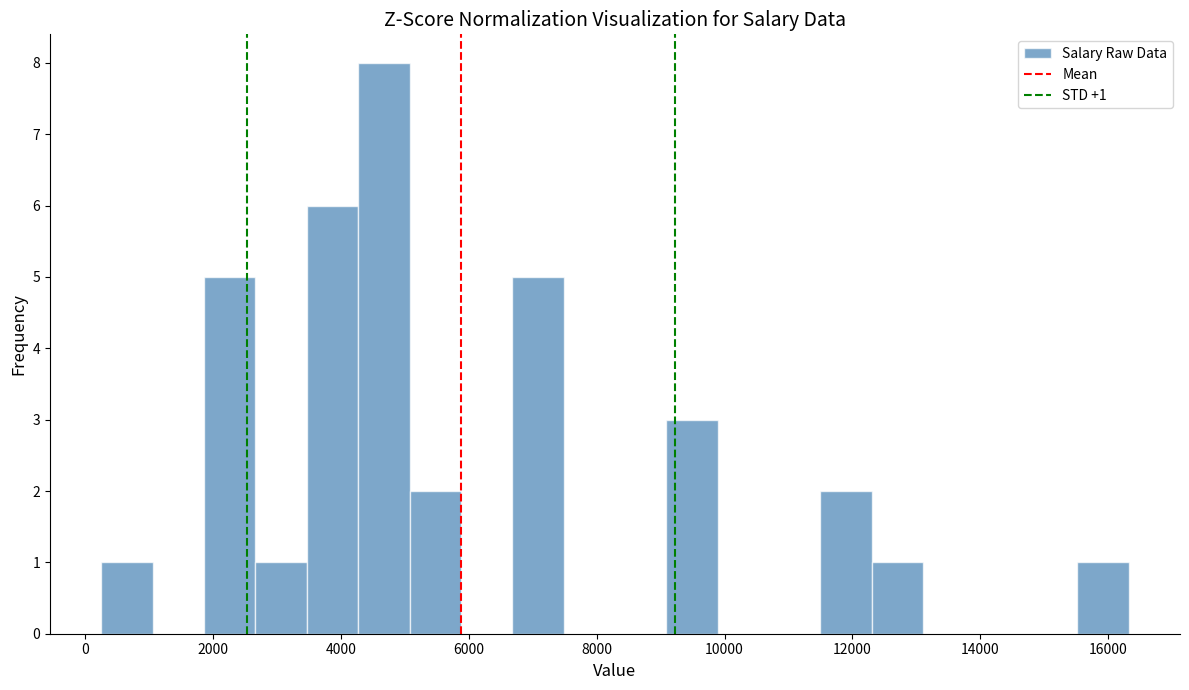

Which range on the x-axis has the tallest bar?

4200 to 5000